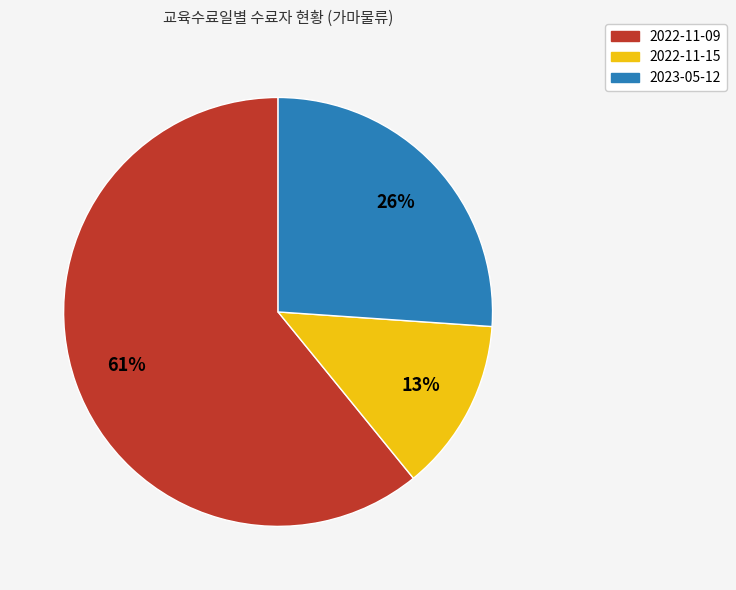

Which has a higher value, 2023-05-12 or 2022-11-15?

2023-05-12